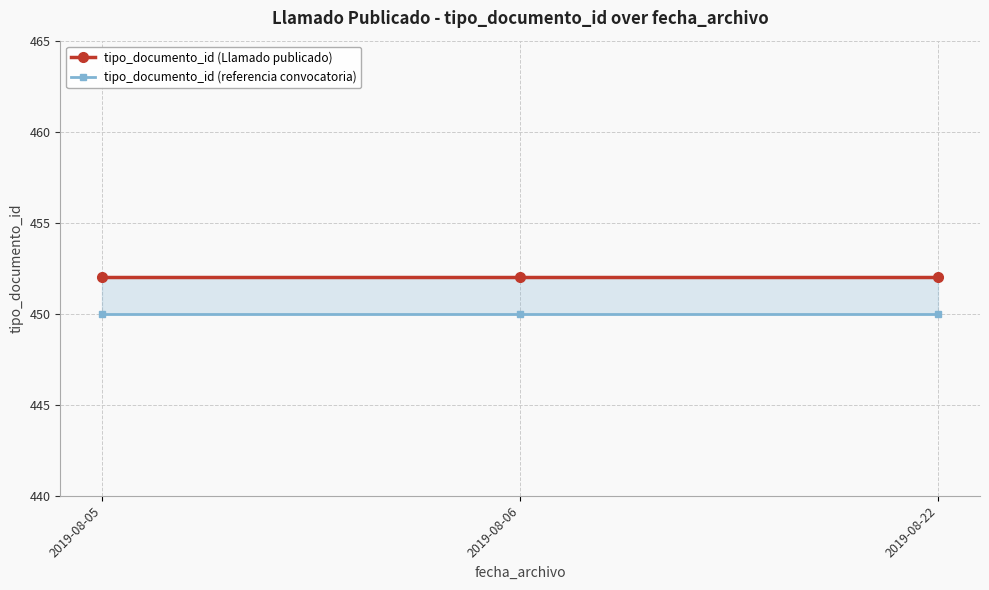

At which label is tipo_documento_id (Llamado publicado) closest to 452?

2019-08-05